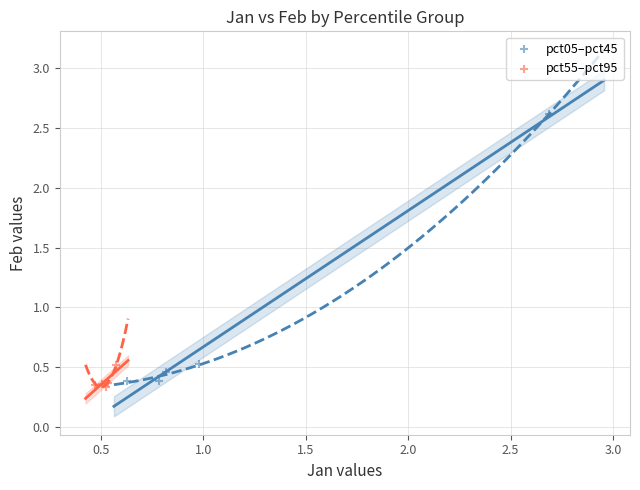

Which series has the largest Y range (max minus min)?

pct05–pct45